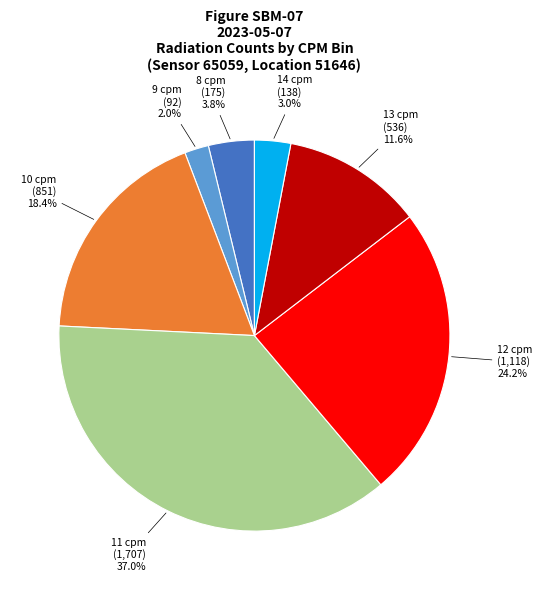

Is there a majority slice in this chart?

No